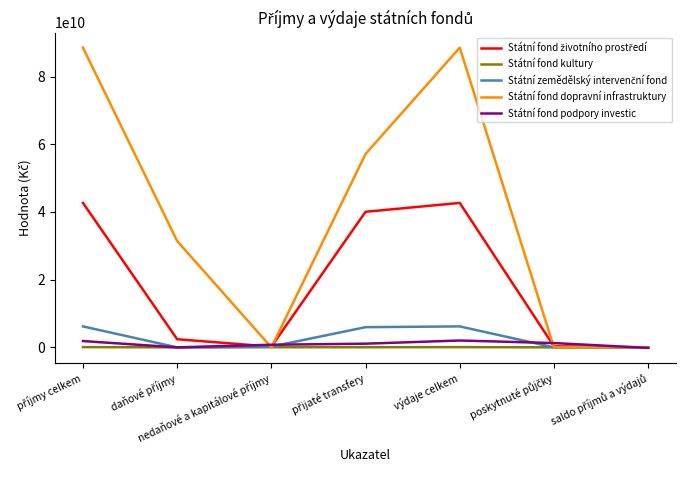

What is the highest value of the Státní fond dopravní infrastruktury series?

88525000000